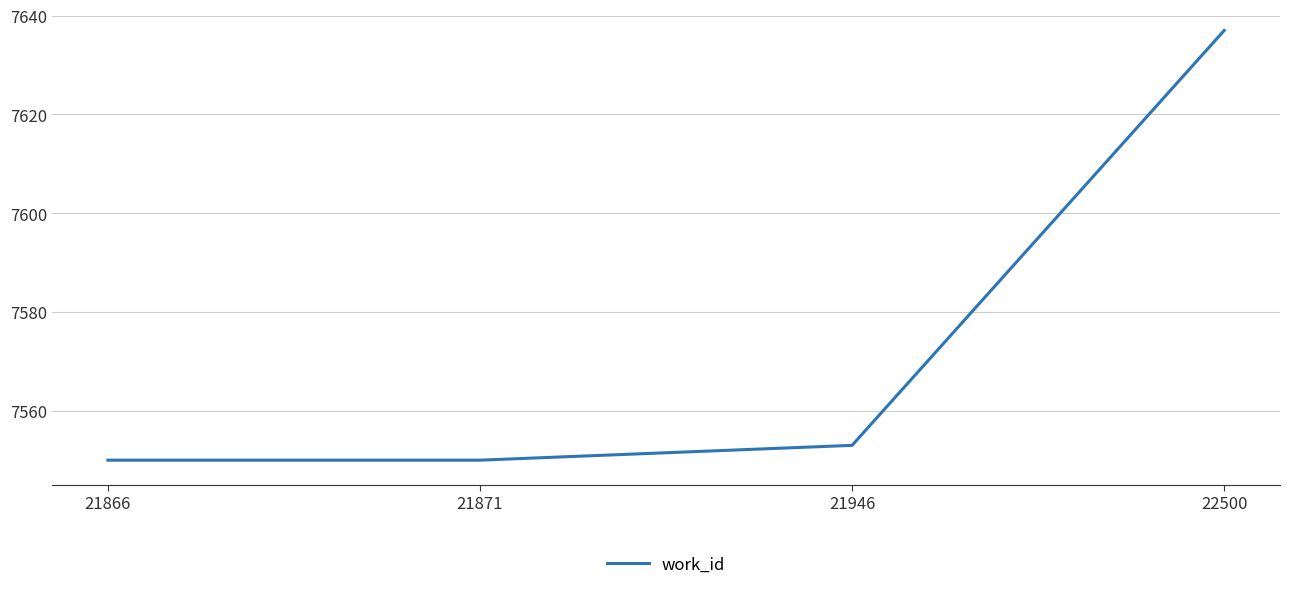

What is the difference between the values at 21871 and 22500?

87